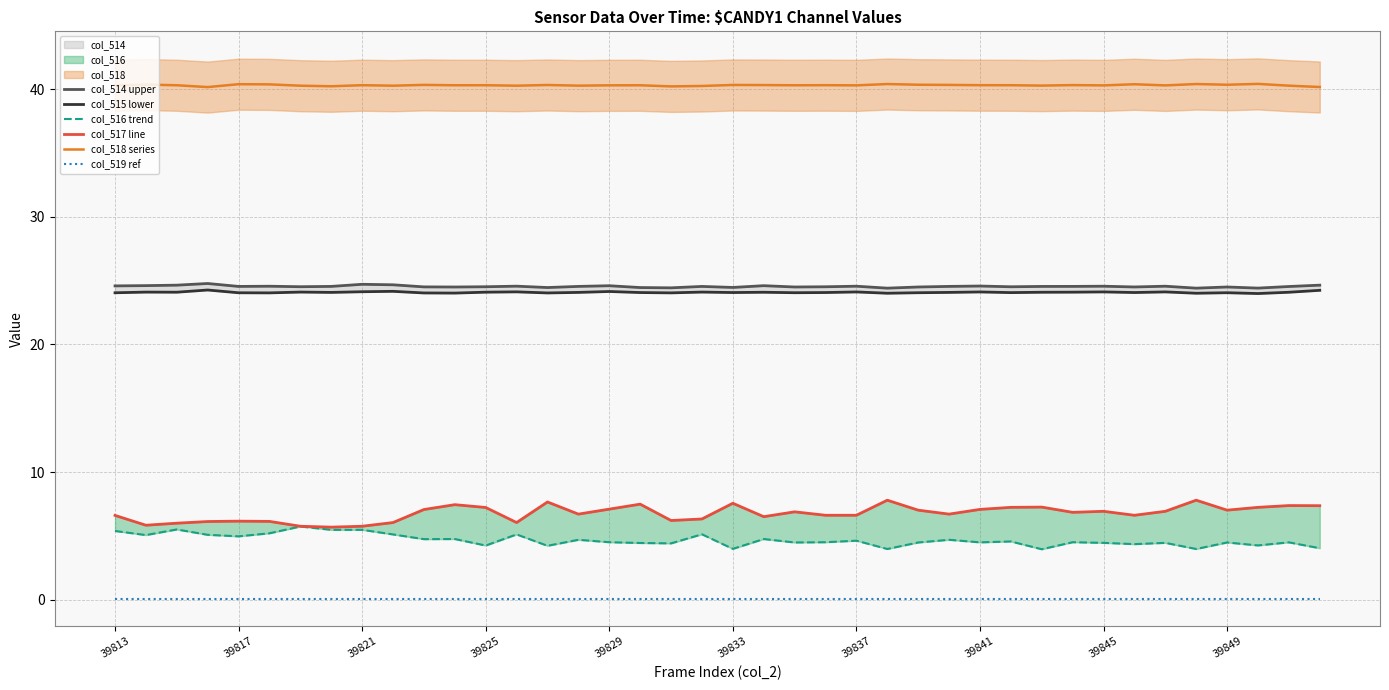

True or false: col_519 ref has a value of 0.1 at 39841.

True